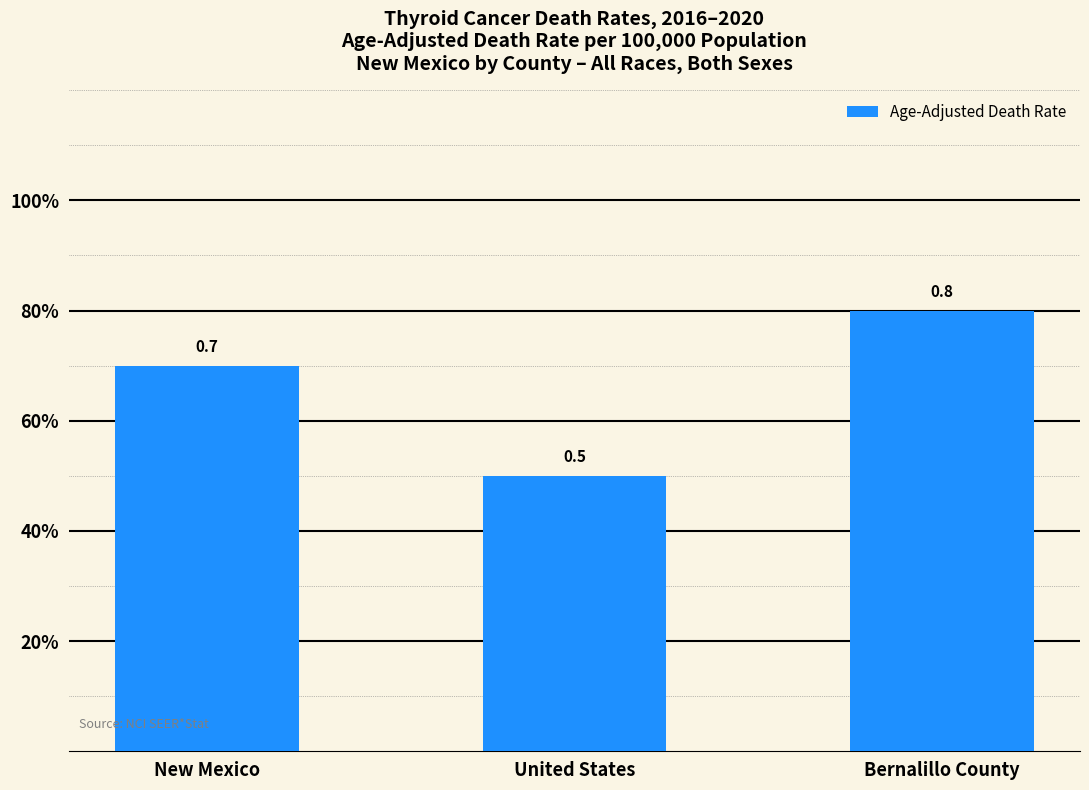

Does the chart contain any negative values?

No